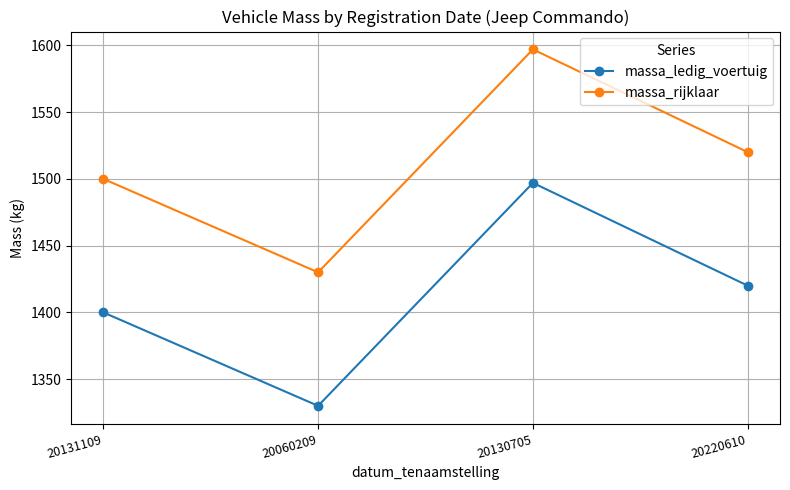

True or false: massa_rijklaar and massa_ledig_voertuig cross at least once.

False